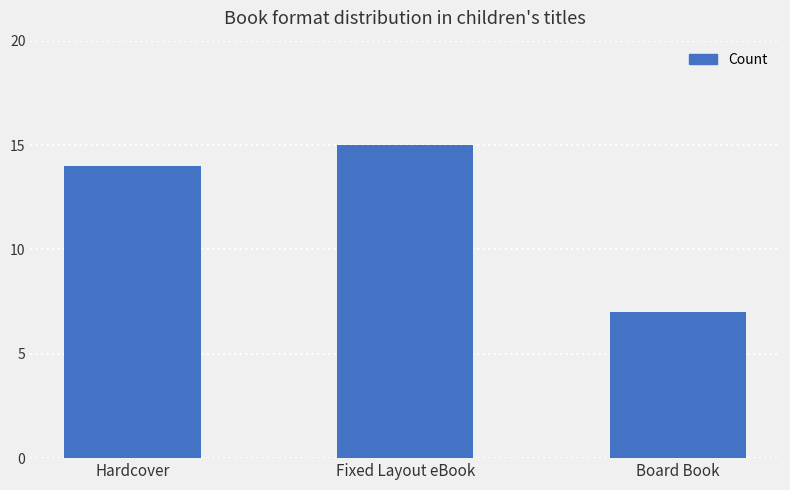

What is the label of the 1st bar from the right?

Board Book